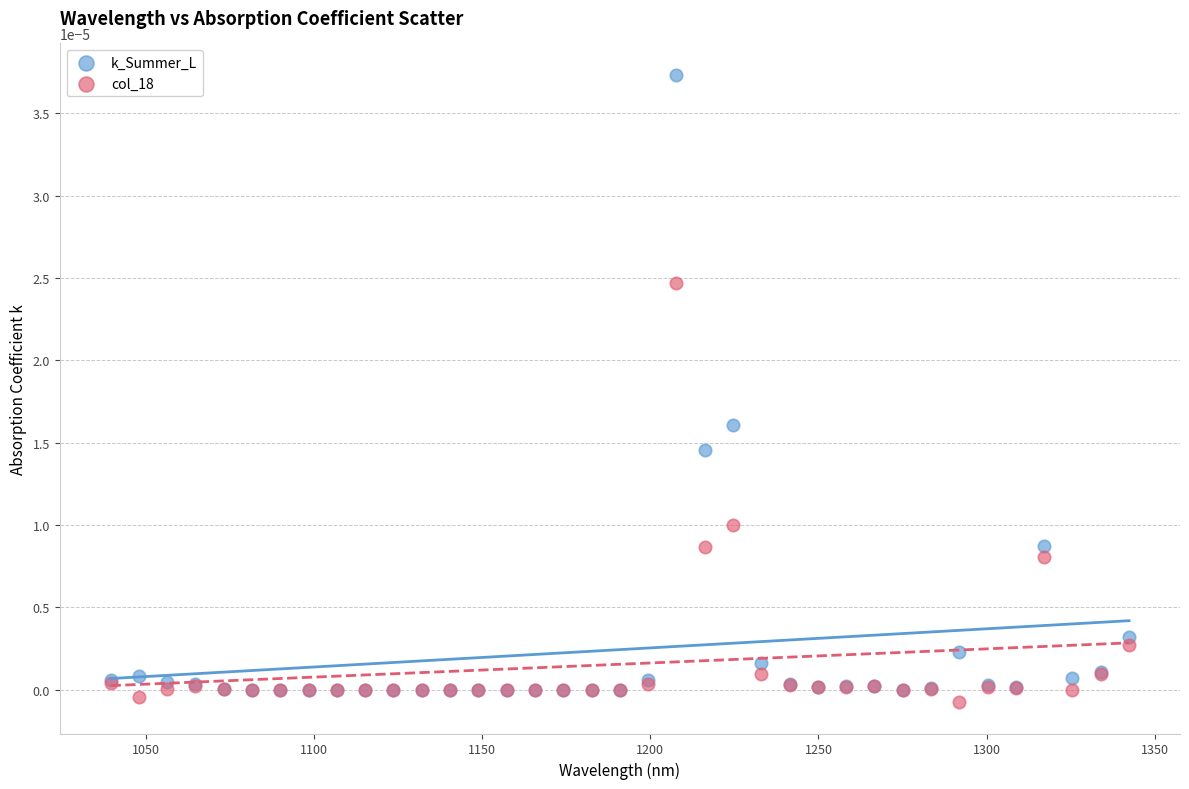

What are all the series names shown in the legend?

k_Summer_L, col_18